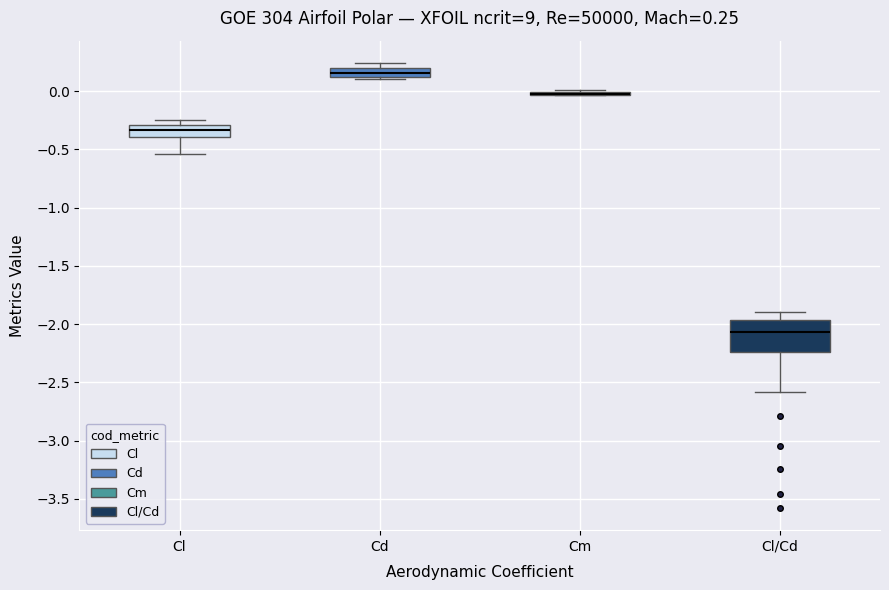

Which box is the tallest, from its lower edge to its upper edge?

Cl/Cd